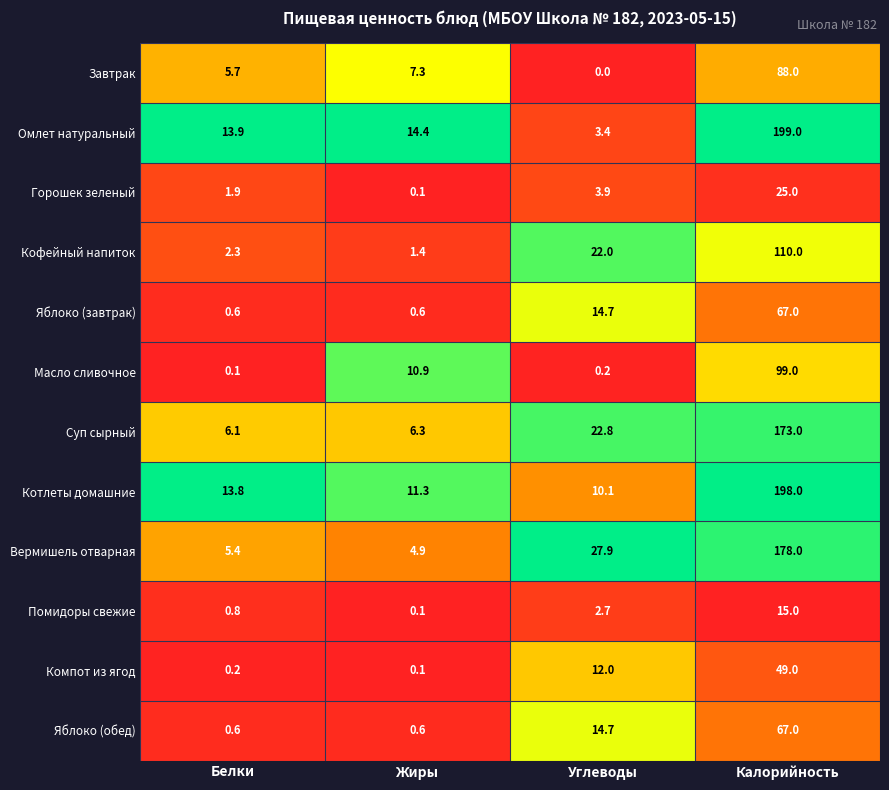

True or false: Яблоко (завтрак) has a value of 0.6 at Белки.

True